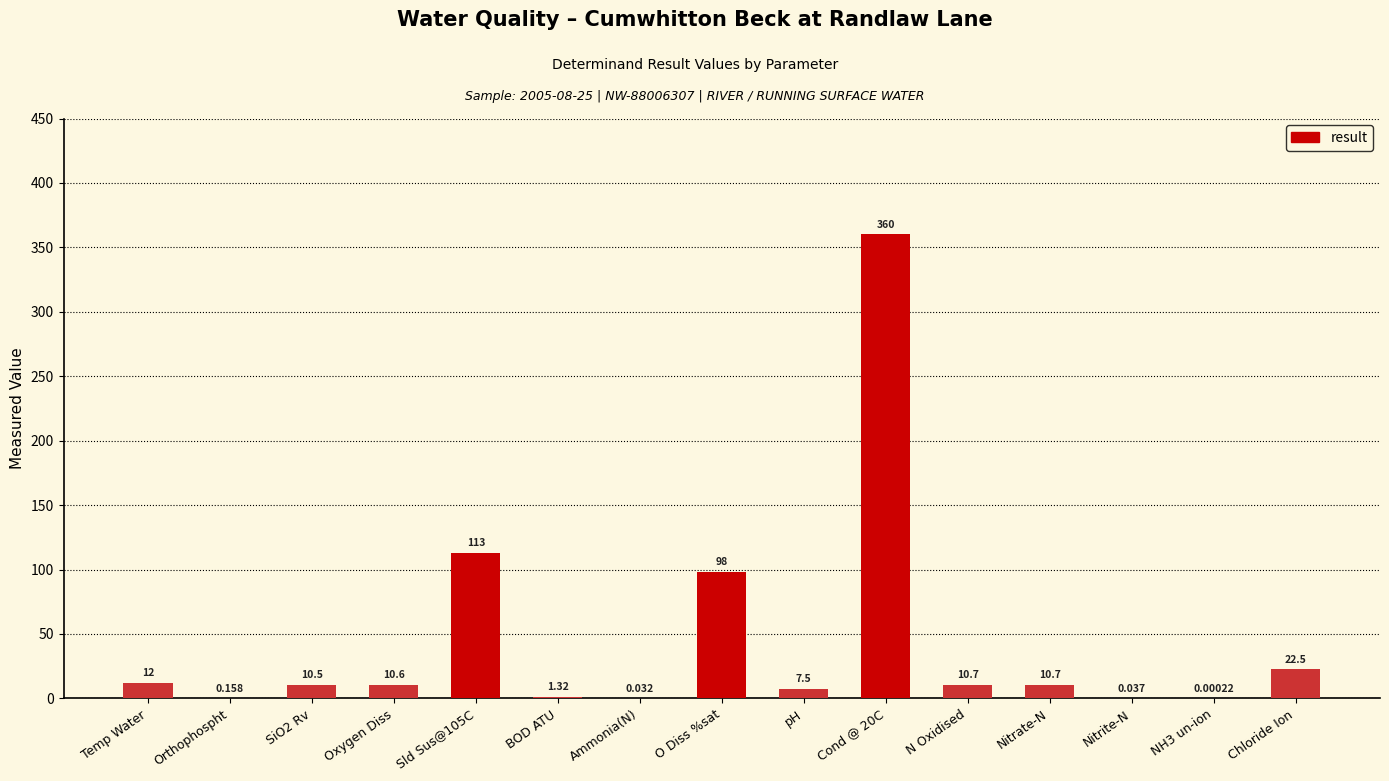

Between Orthophospht and O Diss %sat, which is larger?

O Diss %sat